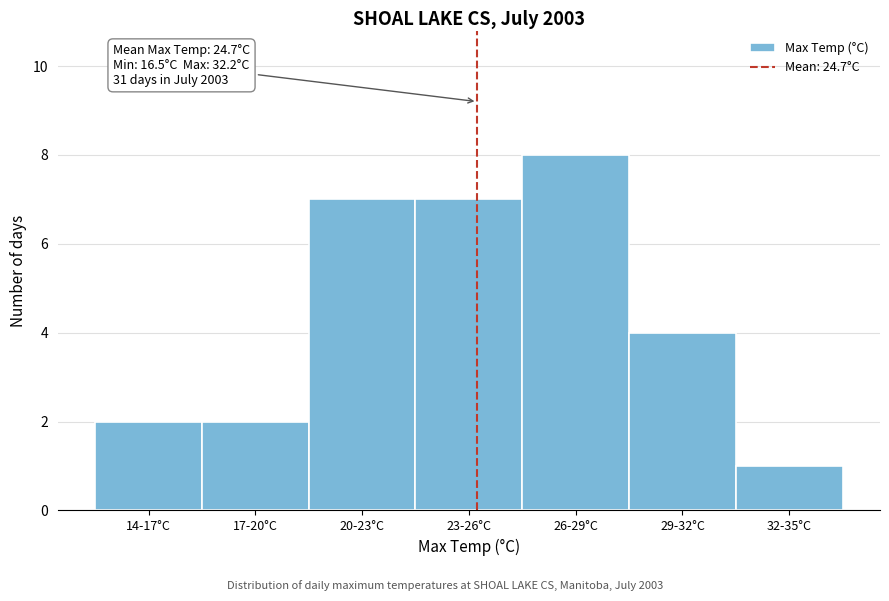

Reading left to right, what are all the values shown in this chart?

2	2	7	7	8	4	1